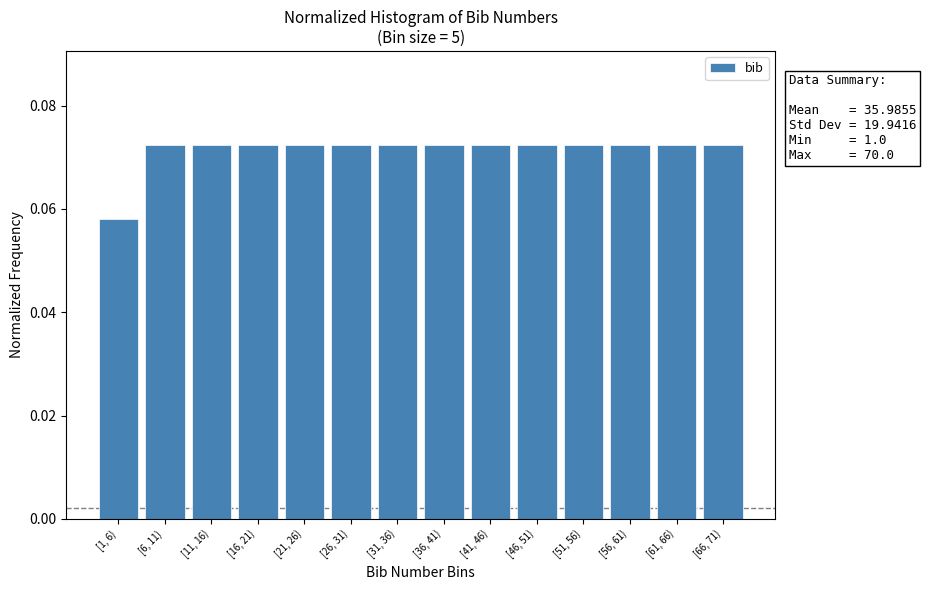

What is the sum of all values?

1.0